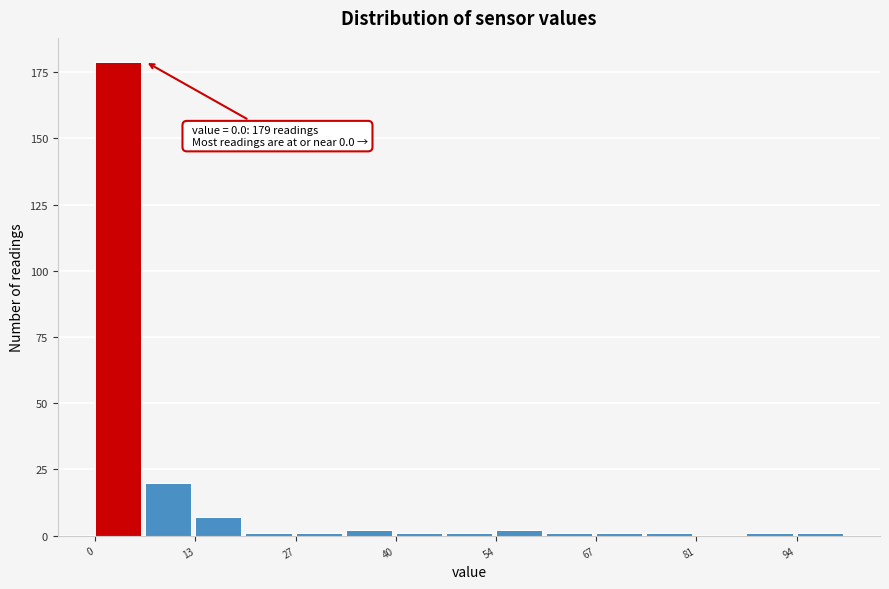

Read against the x-axis, roughly where is the centre of the tallest bar?

4